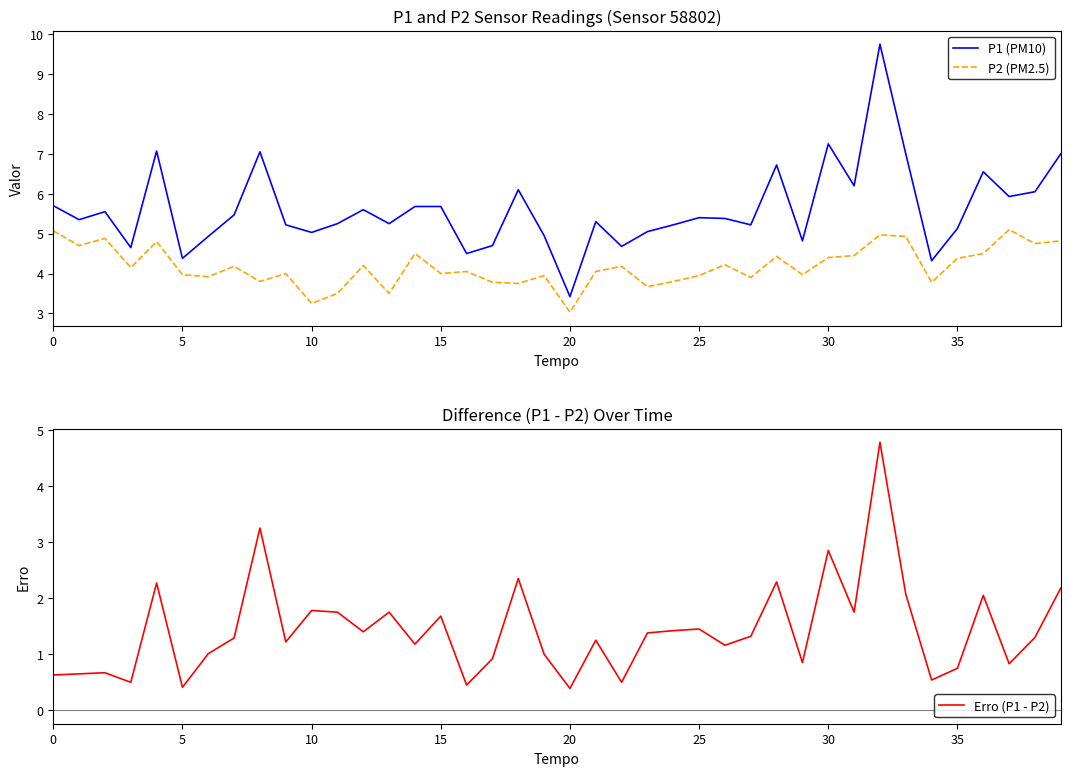

What is the highest value of the P2 (PM2.5) series?

5.1